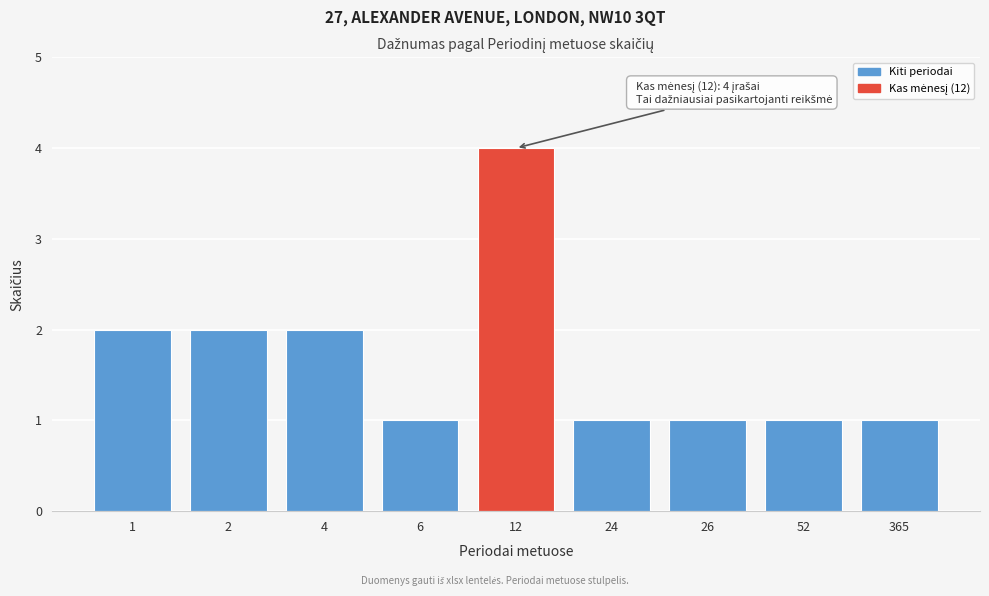

Reading left to right, transcribe all the data shown in this chart.

1=2	2=2	4=2	6=1	12=4	24=1	26=1	52=1	365=1